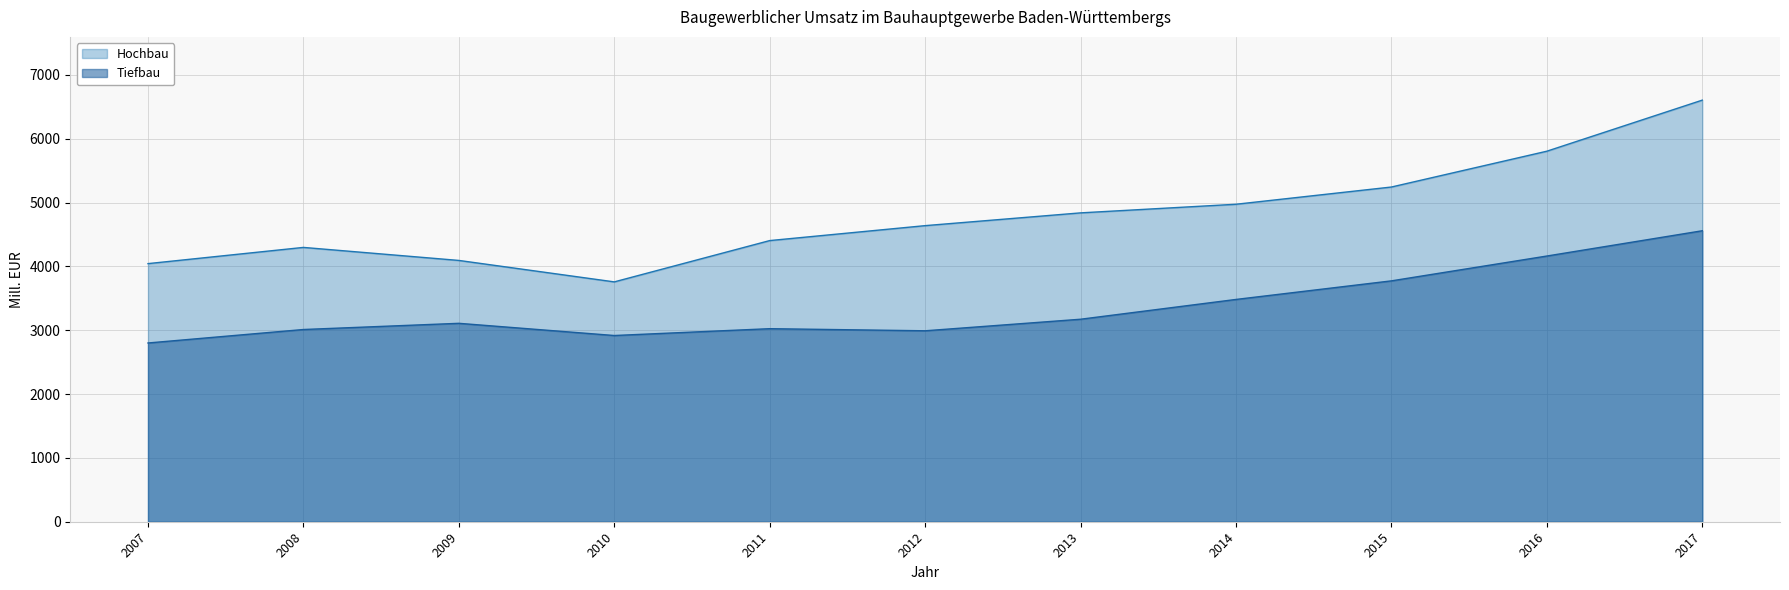

Which series has the largest total across all categories?

Hochbau